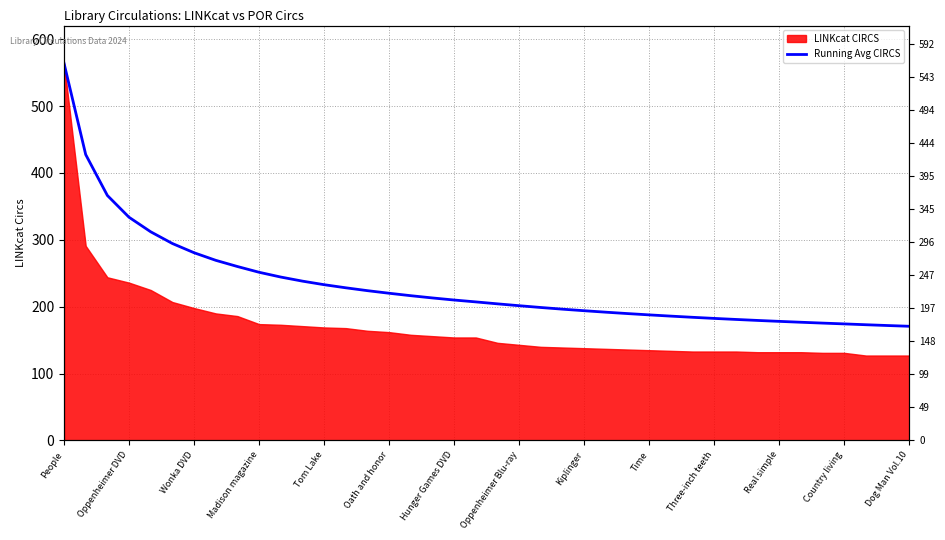

Rank the categories by value from highest to lowest.

People, Oppenheimer DVD, Wonka DVD, Madison magazine, Tom Lake, Oath and honor, Hunger Games DVD, Oppenheimer Blu-ray, Kiplinger, Time, Three-inch teeth, Real simple, Country living, Dog Man Vol.10, 14, 15, 16, 17, 18, 19, 20, 21, 22, 23, 24, 25, 26, 27, 28, 29, 30, 31, 32, 33, 34, 35, 36, 37, 38, 39